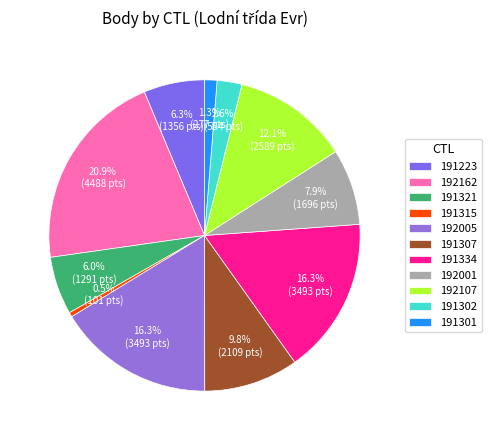

To the nearest percent, what portion does 191307 represent?

10%